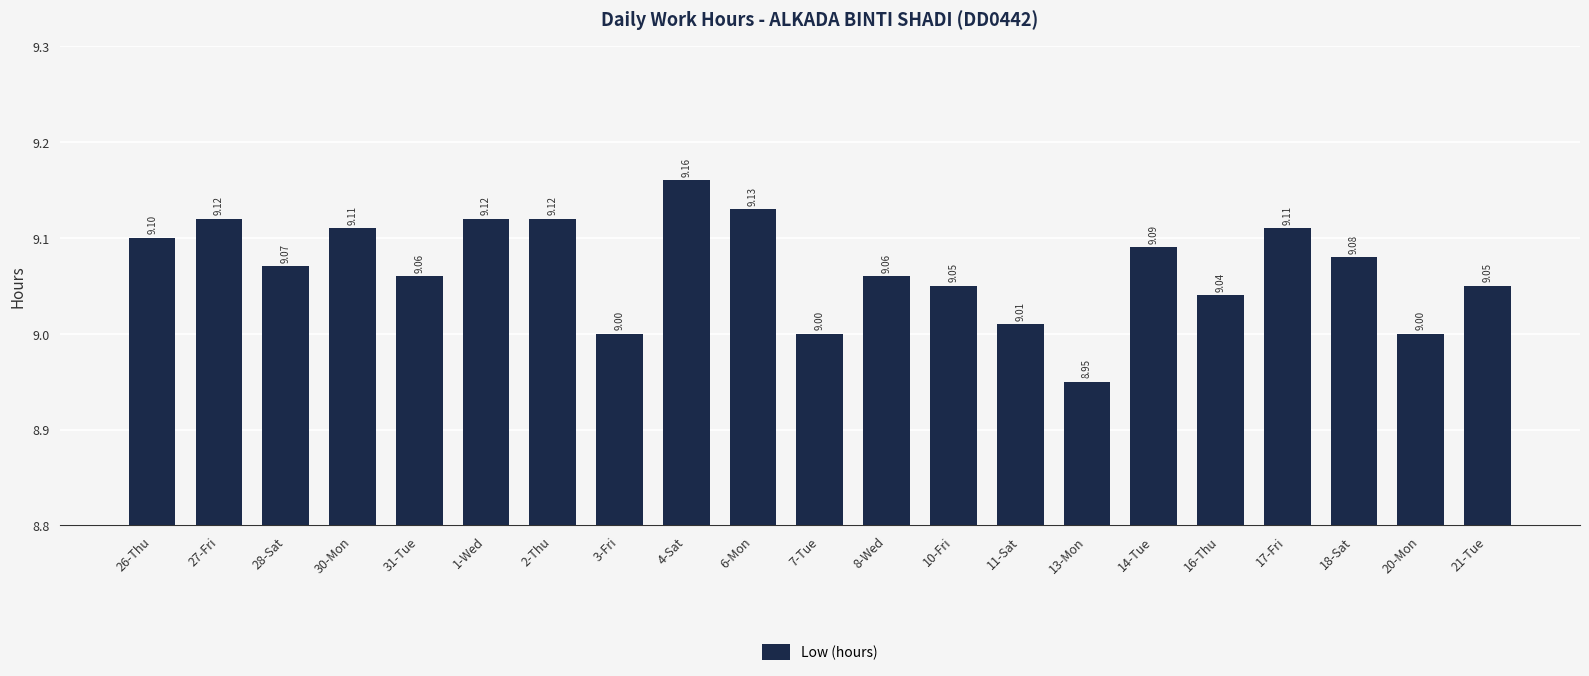

What is the sum of all values?

190.4